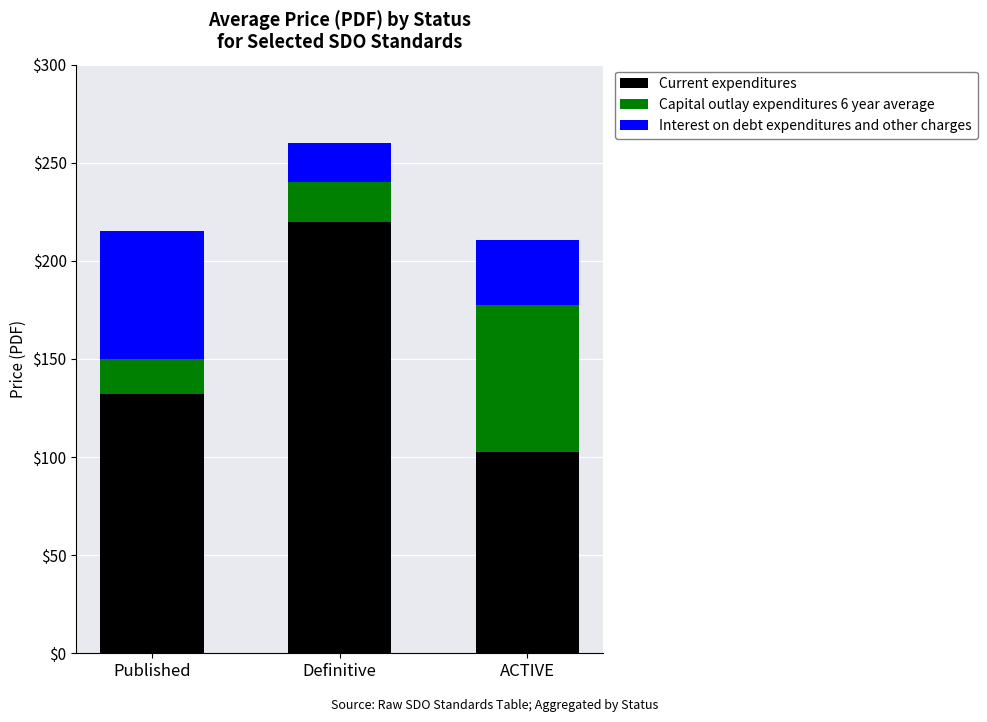

What are all the series names shown in the legend?

Current expenditures, Capital outlay expenditures 6 year average, Interest on debt expenditures and other charges